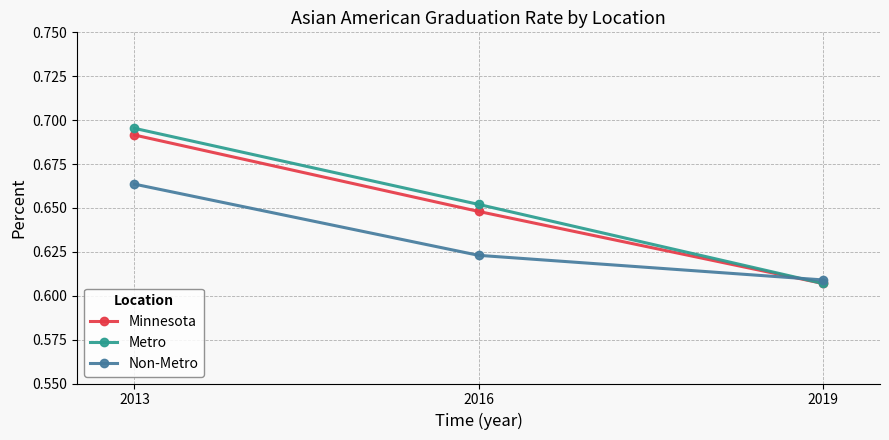

At which label does Metro reach its peak?

2013